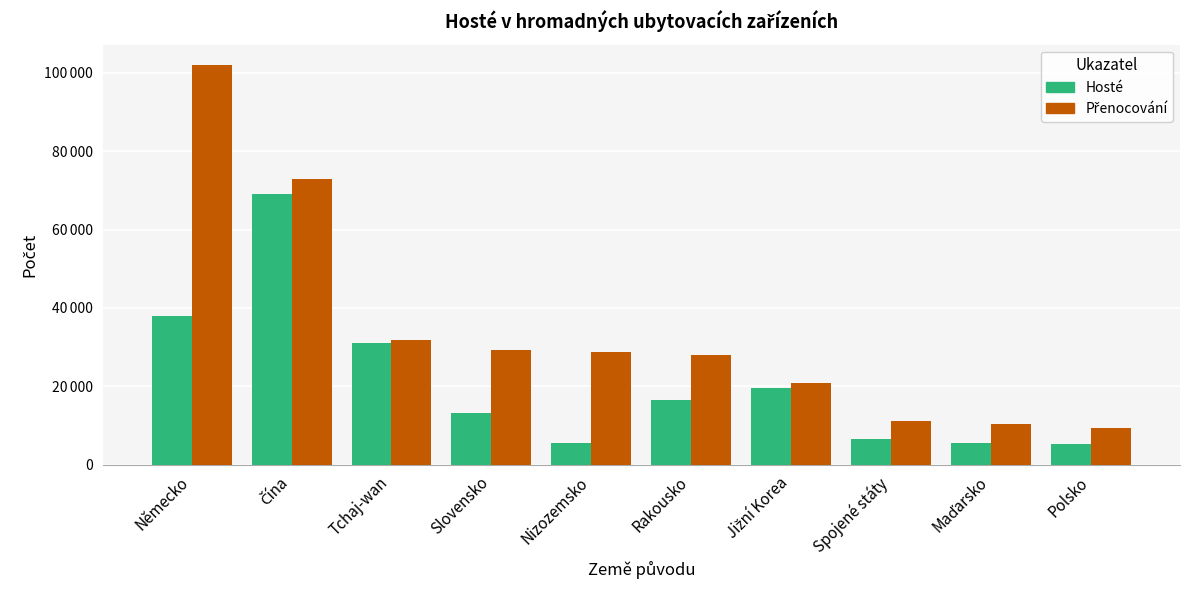

Does the chart contain stacked bars?

No